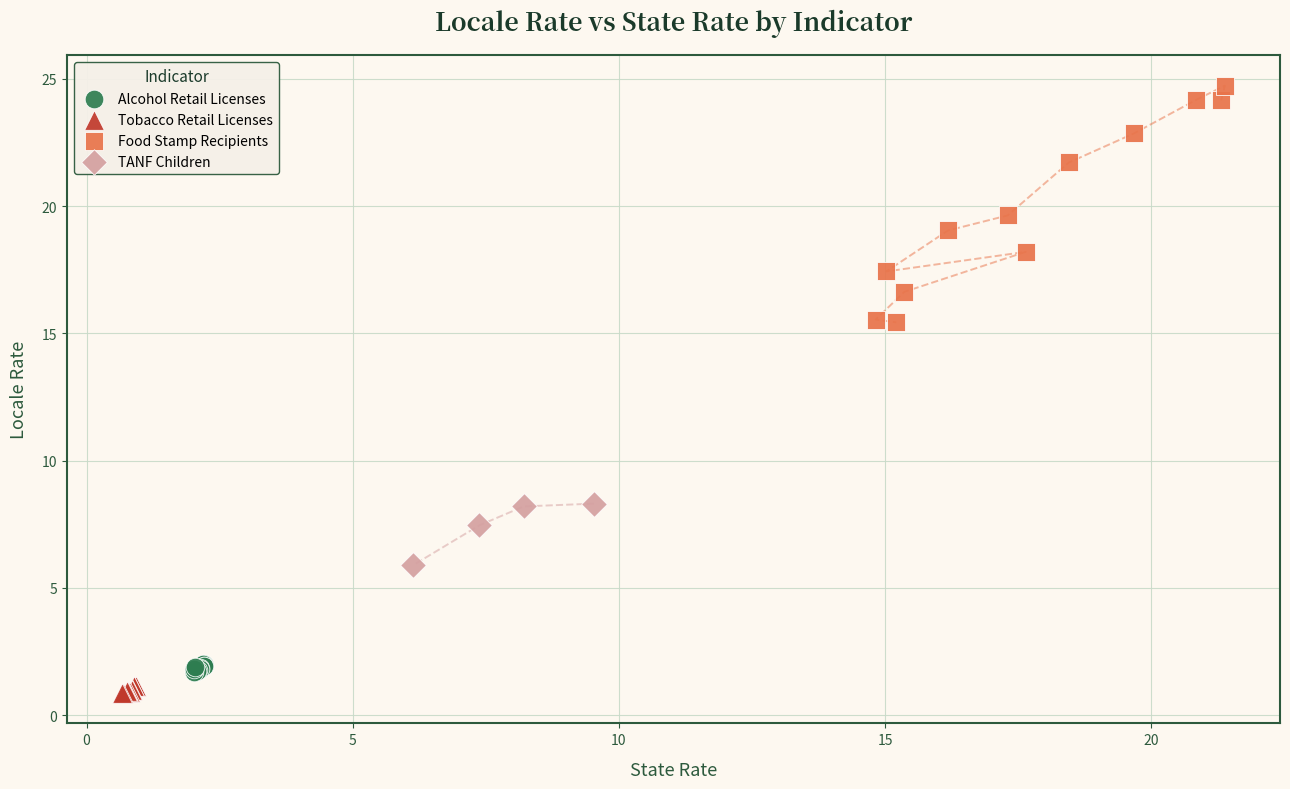

What are all the series names shown in the legend?

Alcohol Retail Licenses, Tobacco Retail Licenses, Food Stamp Recipients, TANF Children